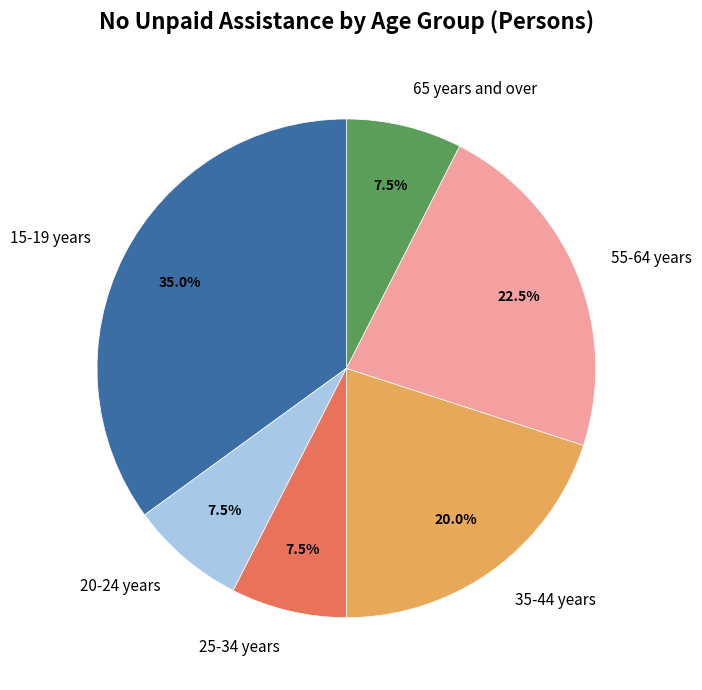

Count the number of slices in the pie.

6